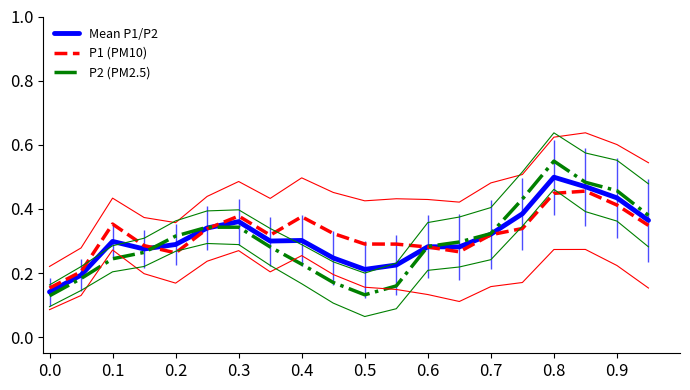

In Mean P1/P2, how many points are higher than both neighbors (excluding endpoints)?

5